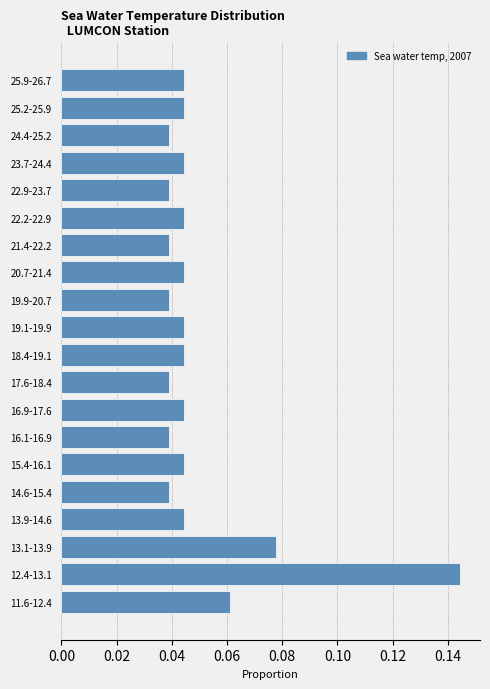

Which has a higher value, 18.4-19.1 or 22.9-23.7?

18.4-19.1